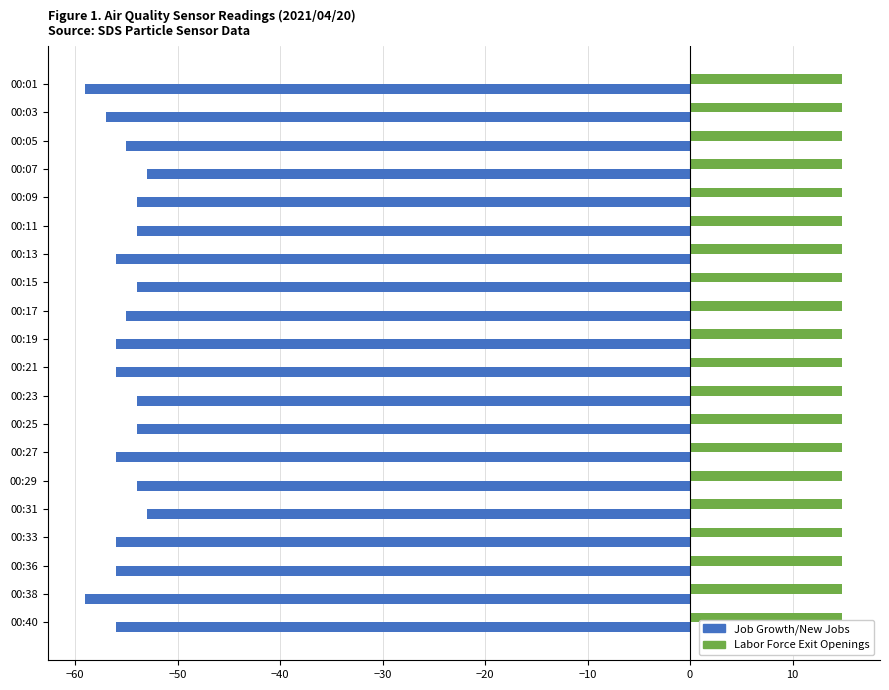

What are all the series names shown in the legend?

Job Growth/New Jobs, Labor Force Exit Openings